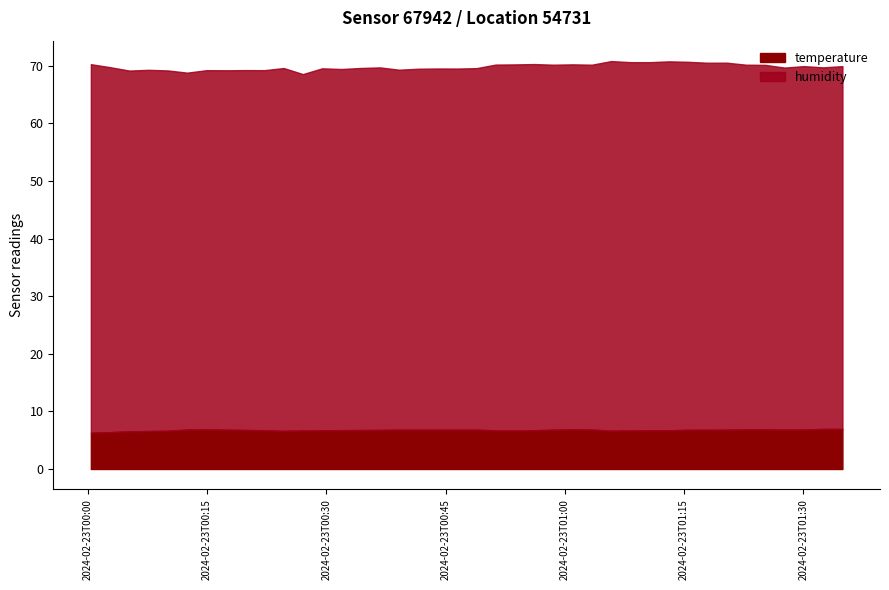

At which label does humidity first exceed 63?

2024-02-23T00:00:24